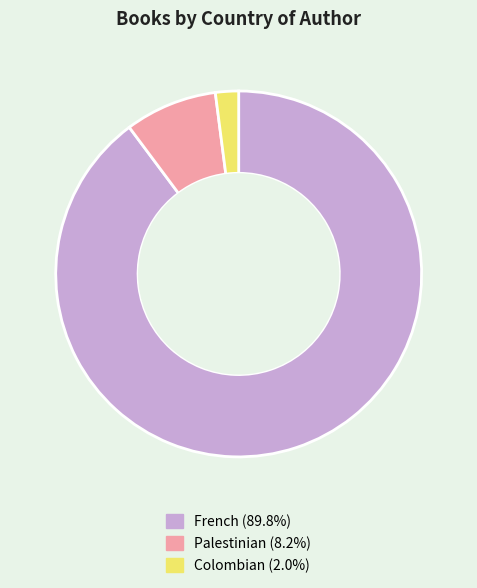

Rank the categories by value from lowest to highest.

Colombian, Palestinian, French